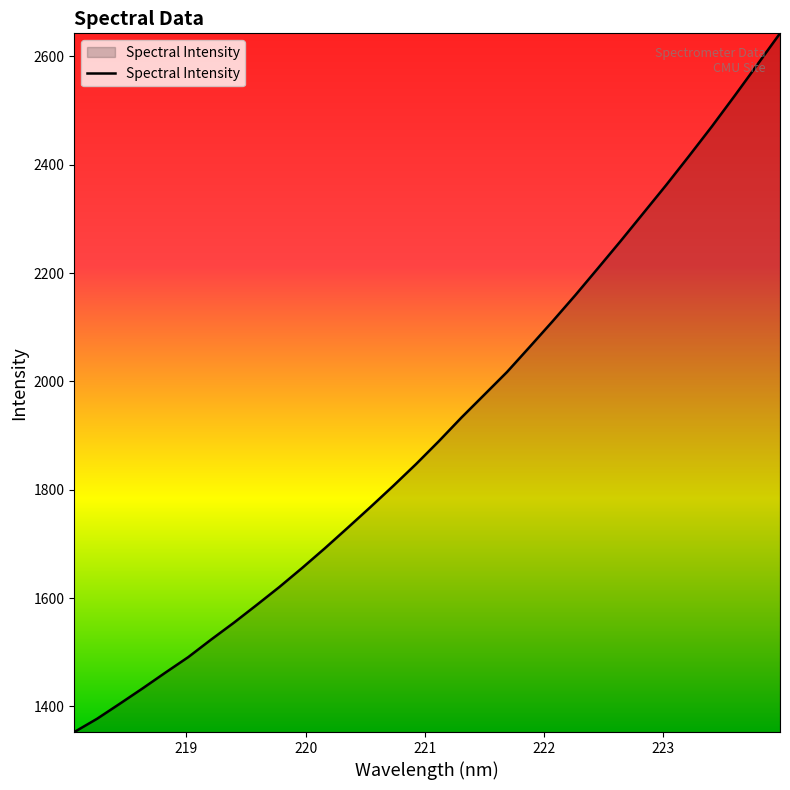

What is the difference between the maximum and minimum values?

1290.1